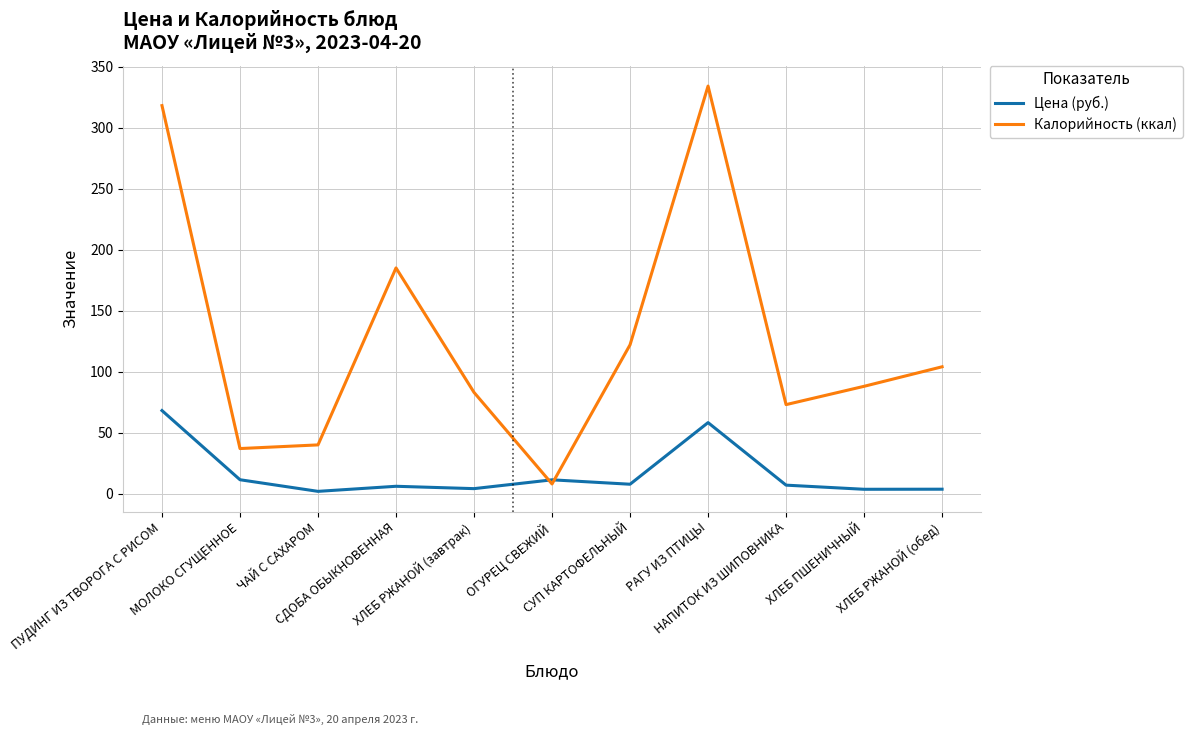

What is the spread (max minus min) of values at СУП КАРТОФЕЛЬНЫЙ?

114.2